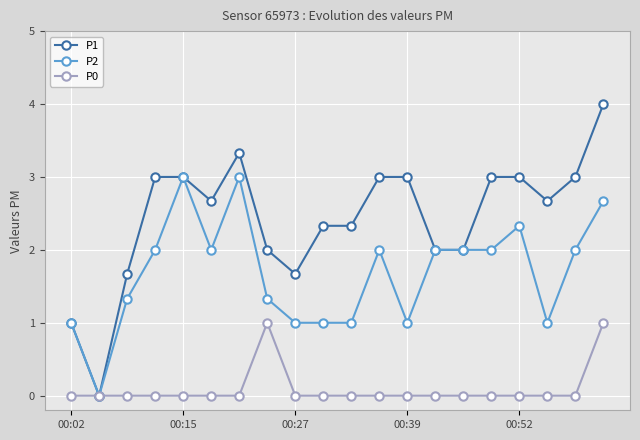

Which series has the largest range (max minus min)?

P1